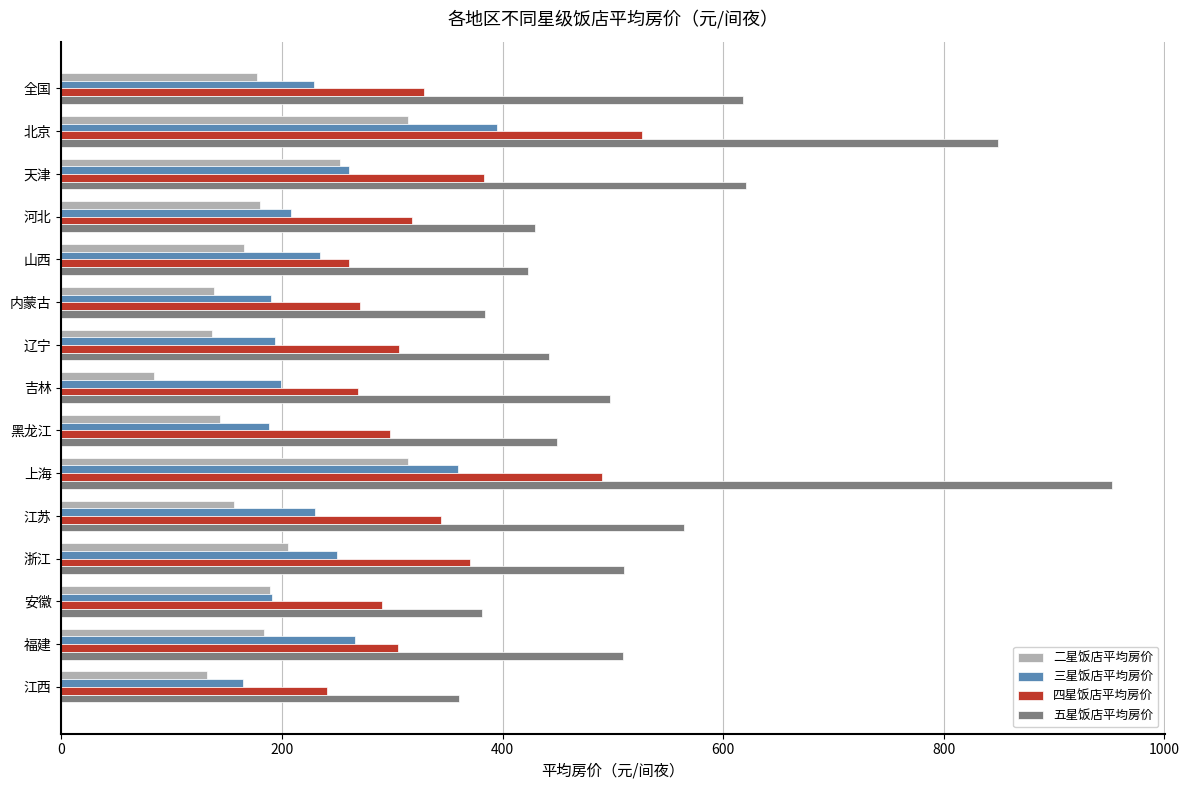

Which series has the widest spread of values?

五星饭店平均房价